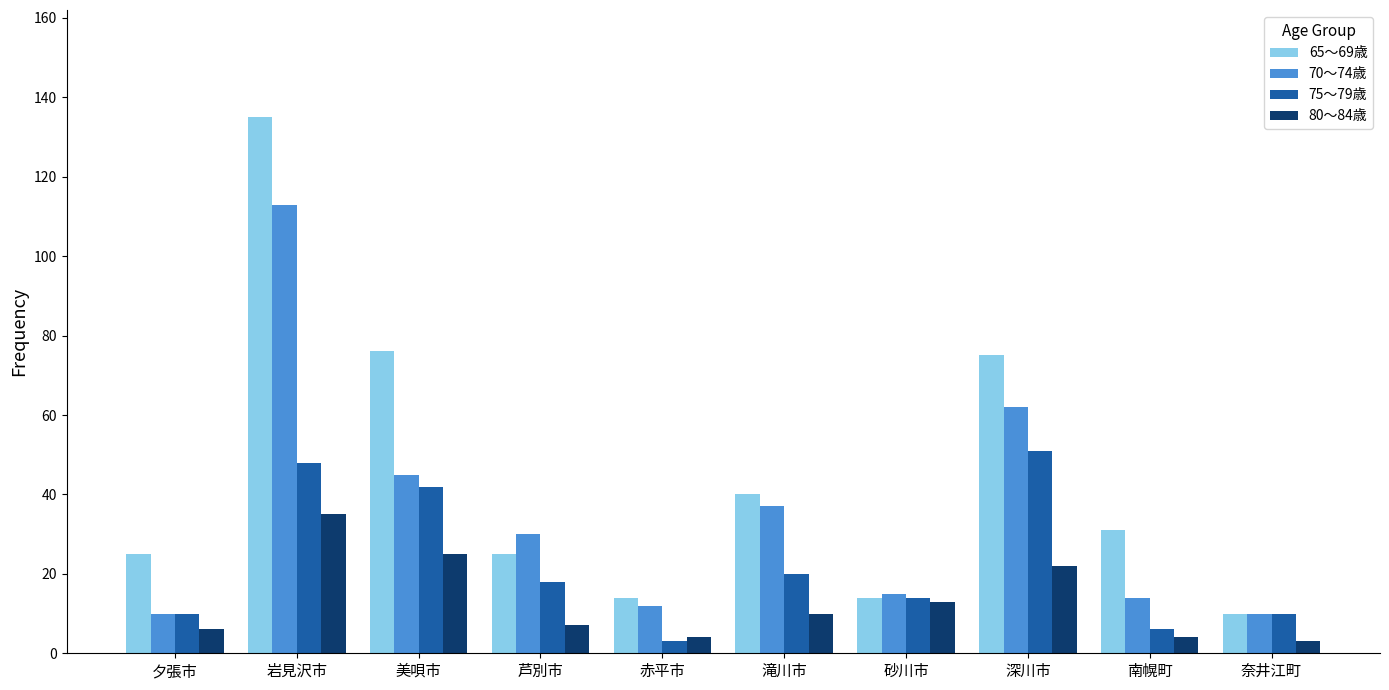

Reading right to left, extract all data points from this chart.

65〜69歳: 10	31	75	14	40	14	25	76	135	25
70〜74歳: 10	14	62	15	37	12	30	45	113	10
75〜79歳: 10	6	51	14	20	3	18	42	48	10
80〜84歳: 3	4	22	13	10	4	7	25	35	6